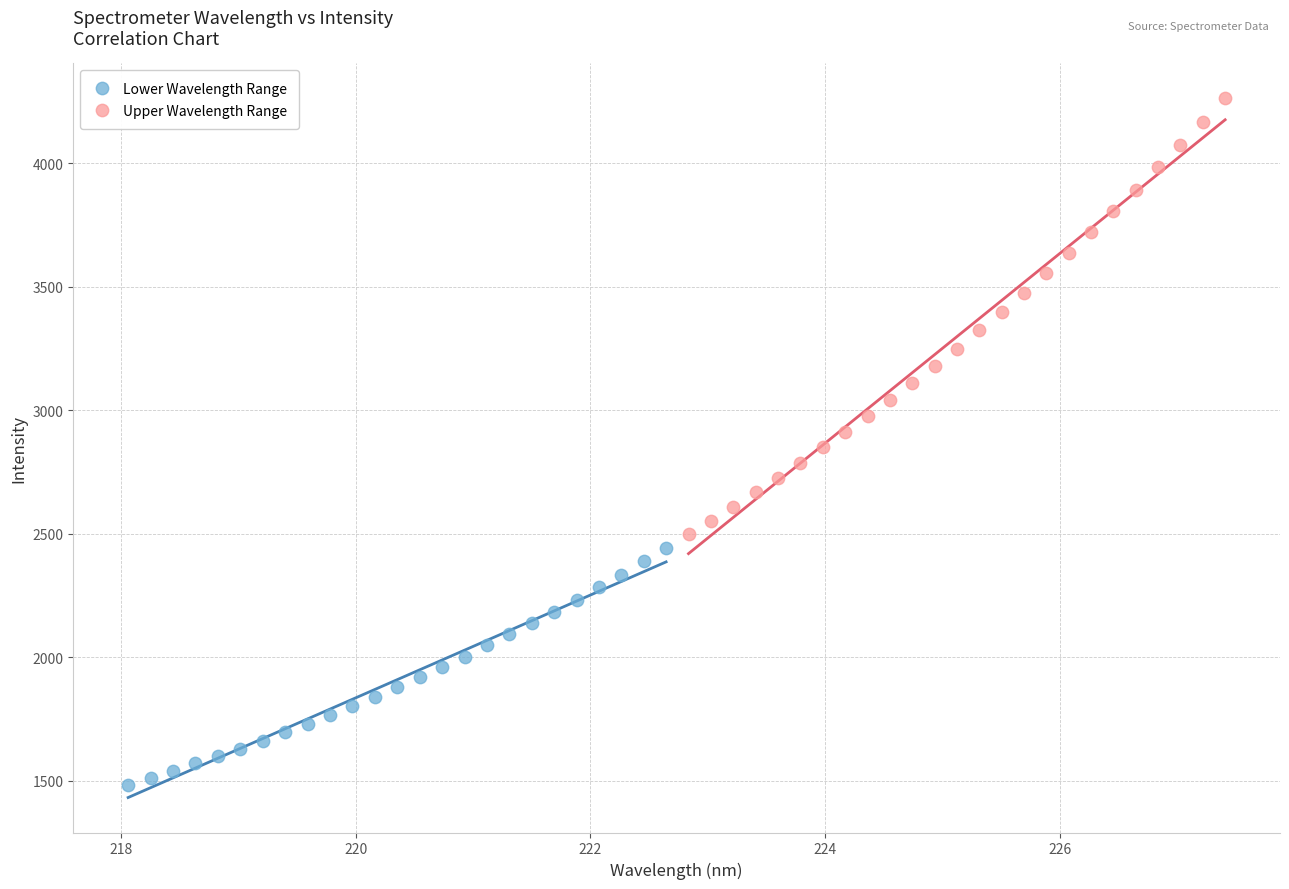

Which series reaches the maximum Y coordinate?

Upper Wavelength Range